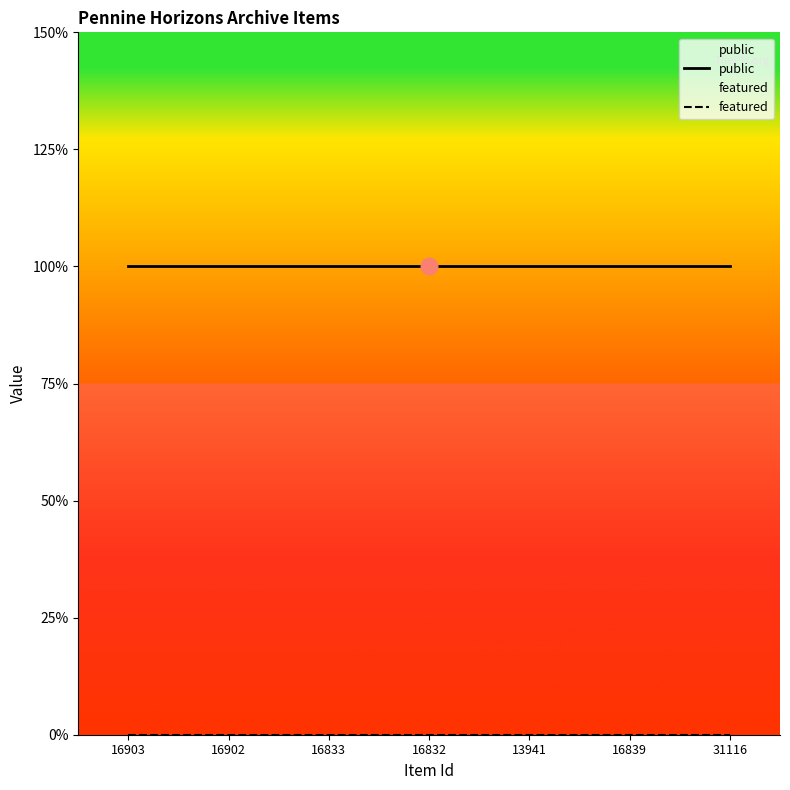

True or false: public and featured cross at least once.

False